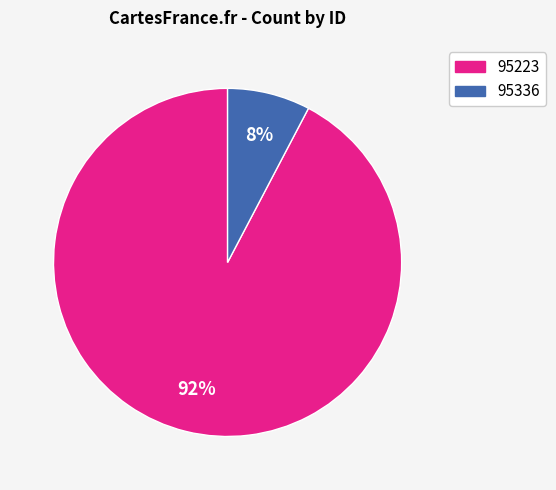

How many segments does this pie chart have?

2